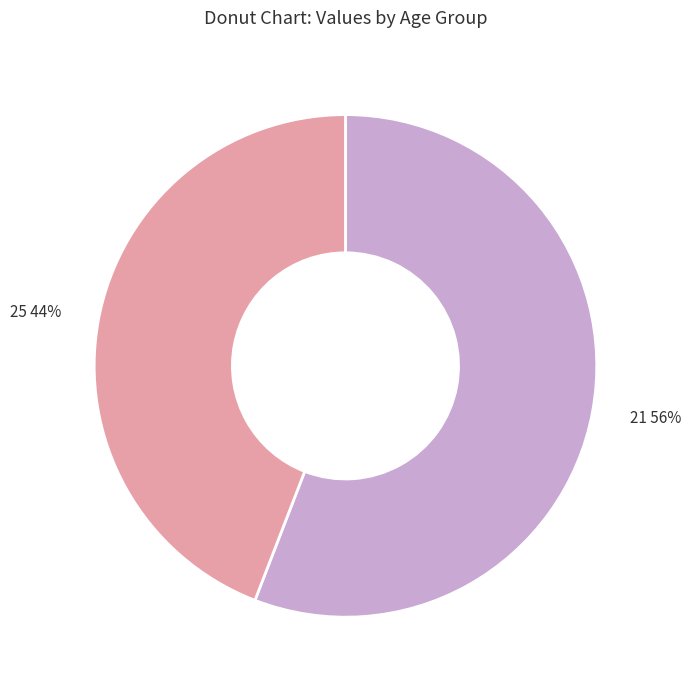

How many slices are in this pie chart?

2